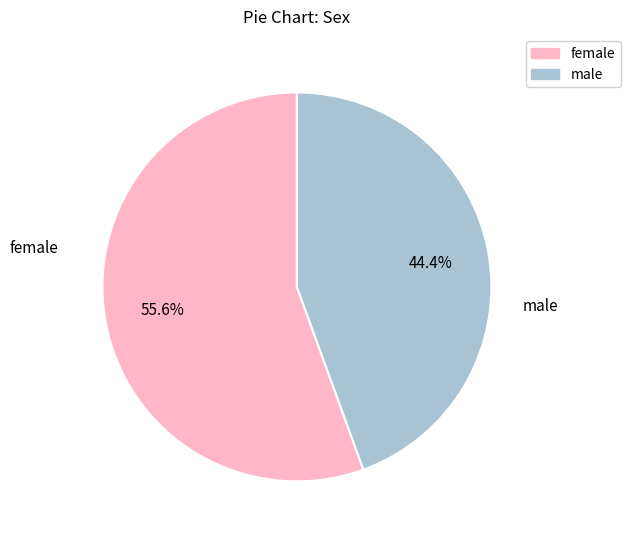

Is there a majority slice in this chart?

Yes